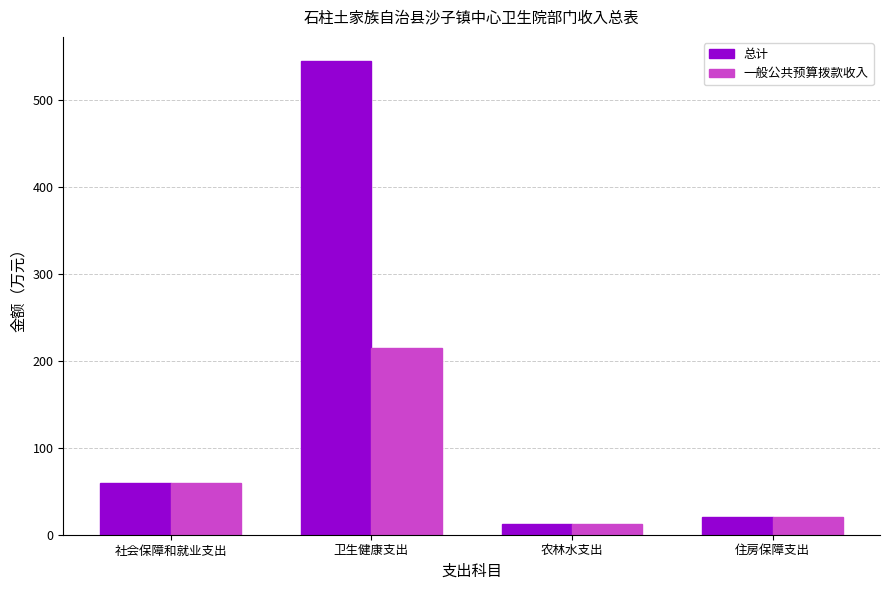

What is the label of the 1st bar from the left?

社会保障和就业支出